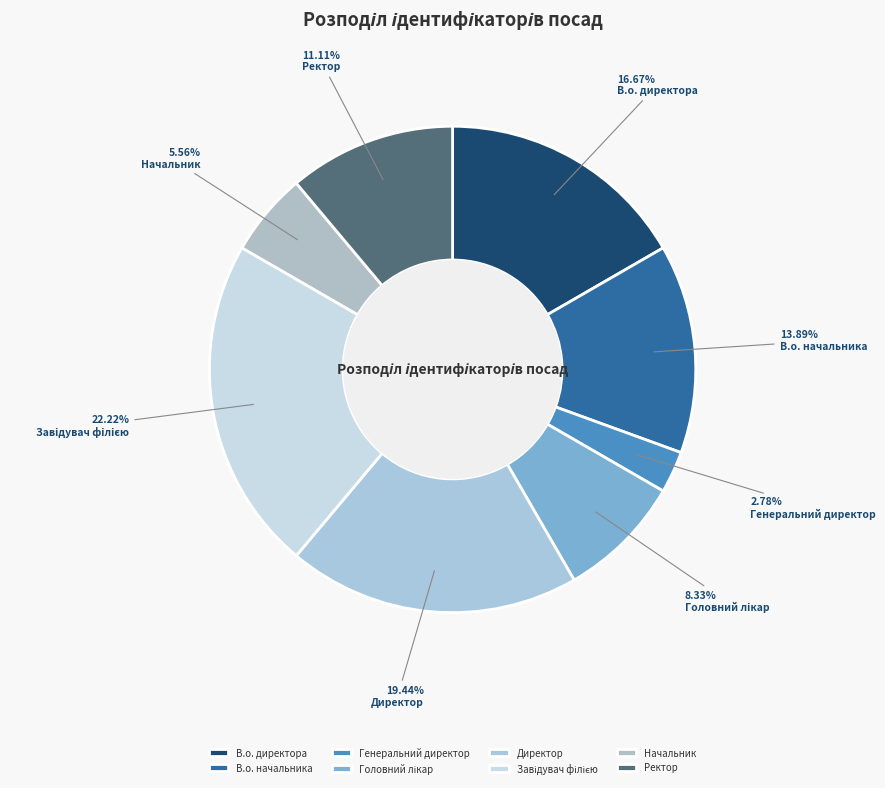

To the nearest percent, what portion does Начальник represent?

6%